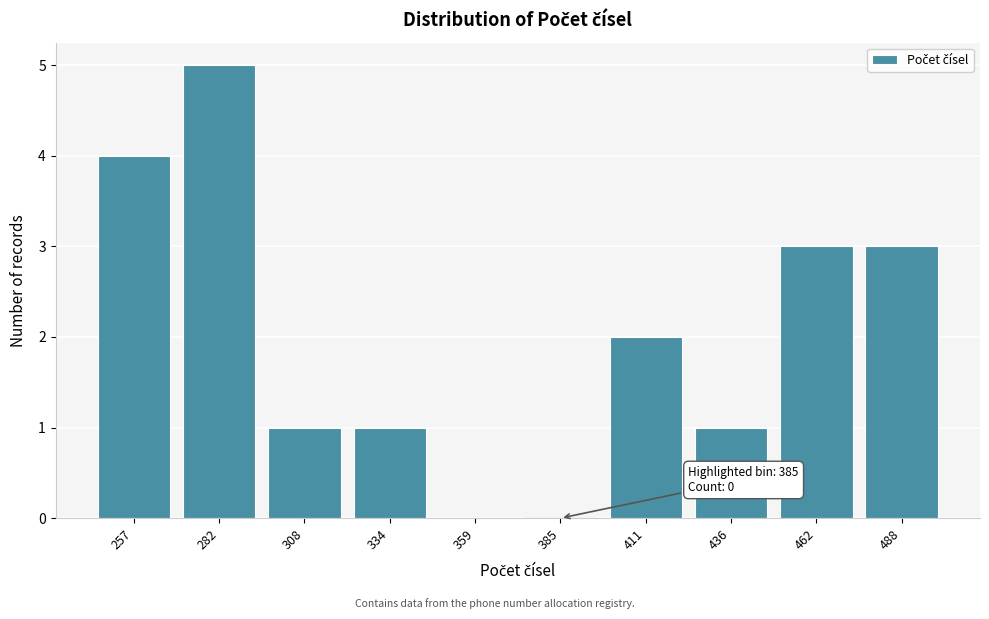

Reading right to left, extract all data points from this chart.

488=3	462=3	436=1	411=2	385=0	359=0	334=1	308=1	282=5	257=4